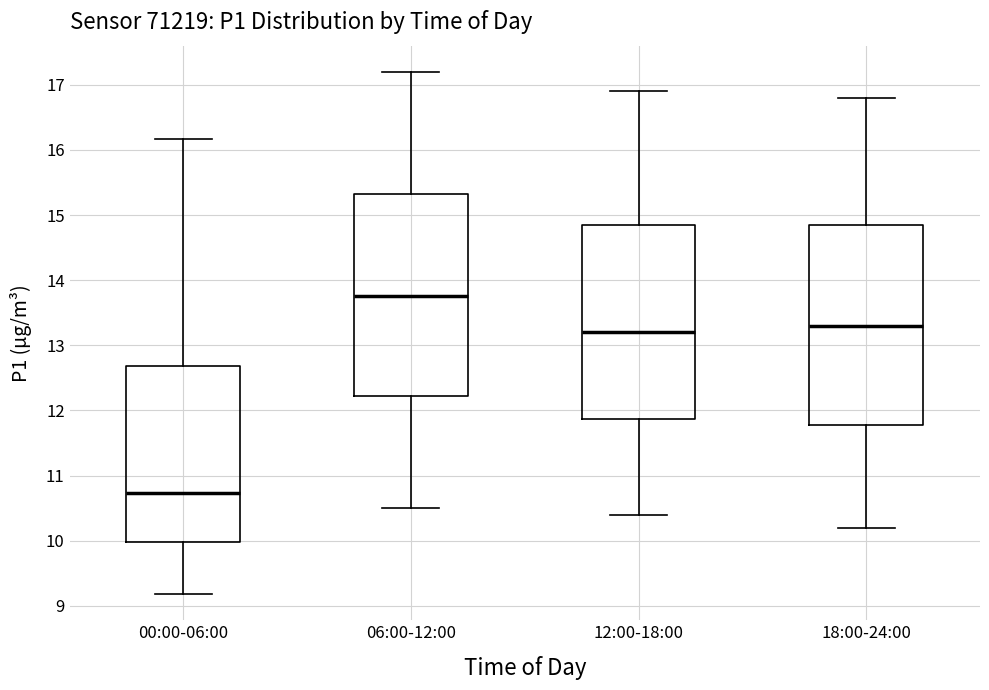

Which box has the highest median line?

06:00-12:00